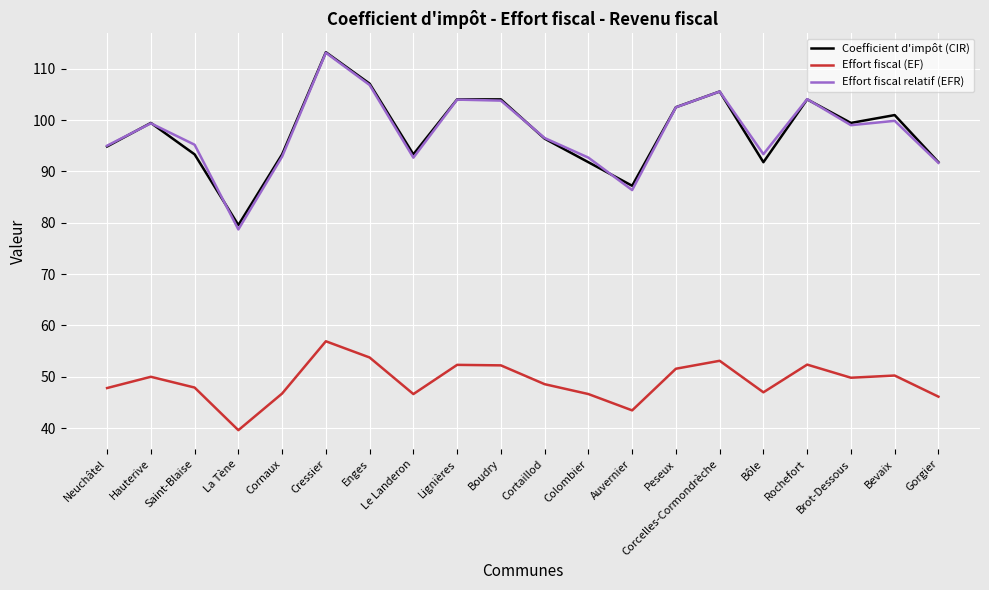

True or false: Effort fiscal relatif (EFR) has a value of 37.5 at Enges.

False